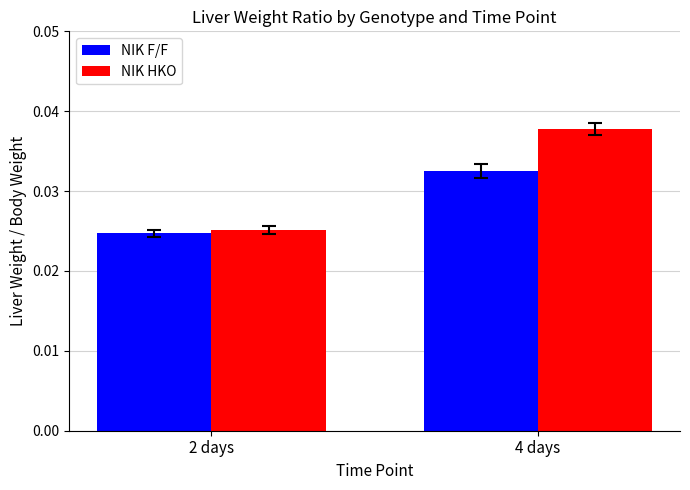

What is the label of the 2nd bar from the right?

2 days